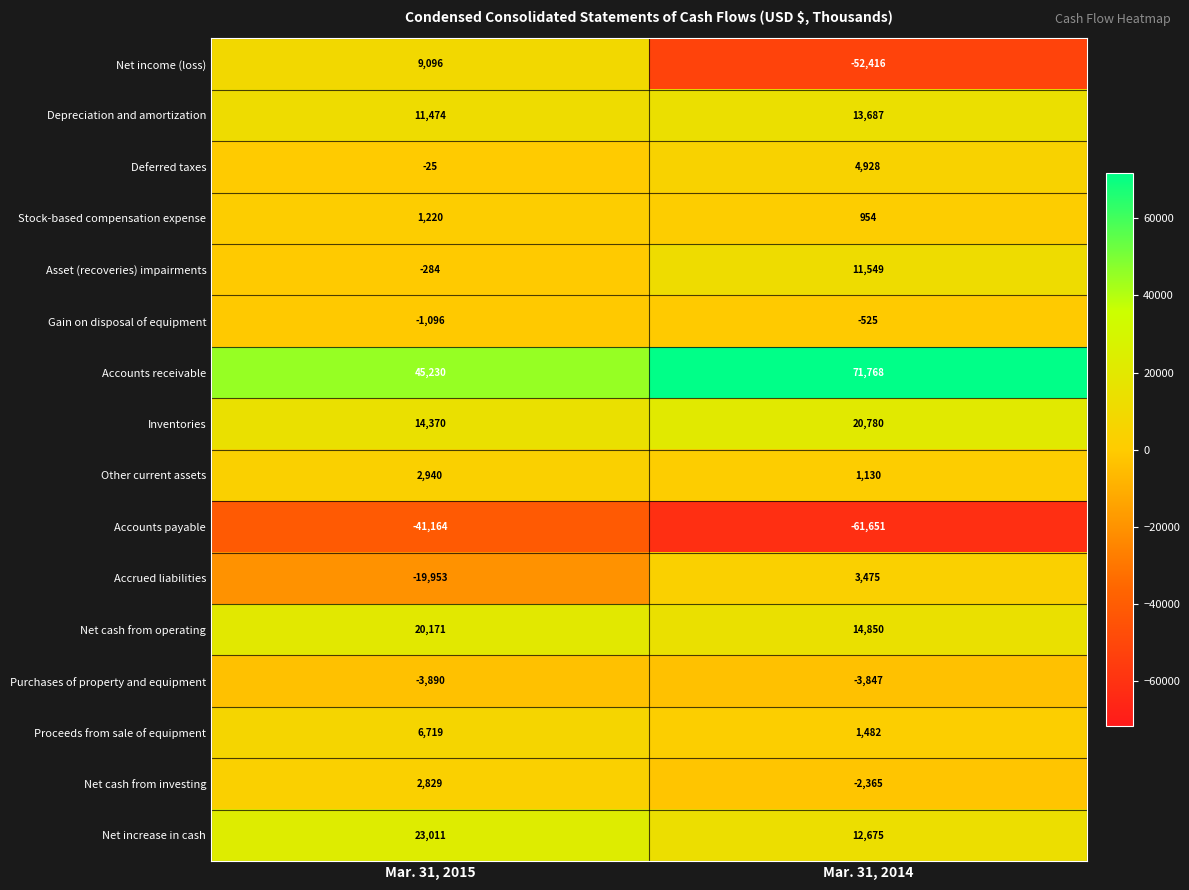

True or false: Depreciation and amortization has a value of 6489 at Mar. 31, 2015.

False